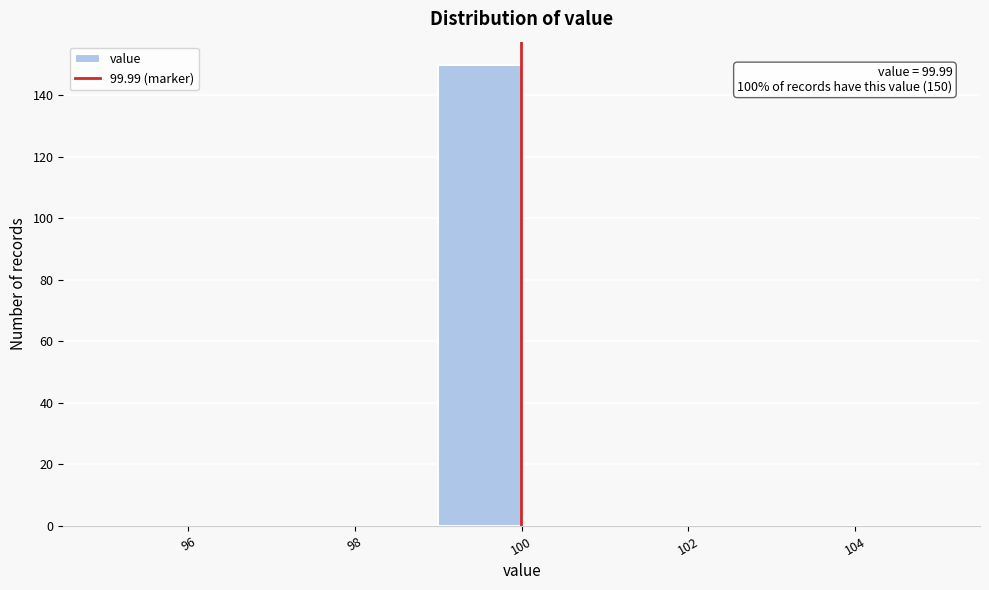

Over which range of the x-axis is the bar tallest?

99 to 100